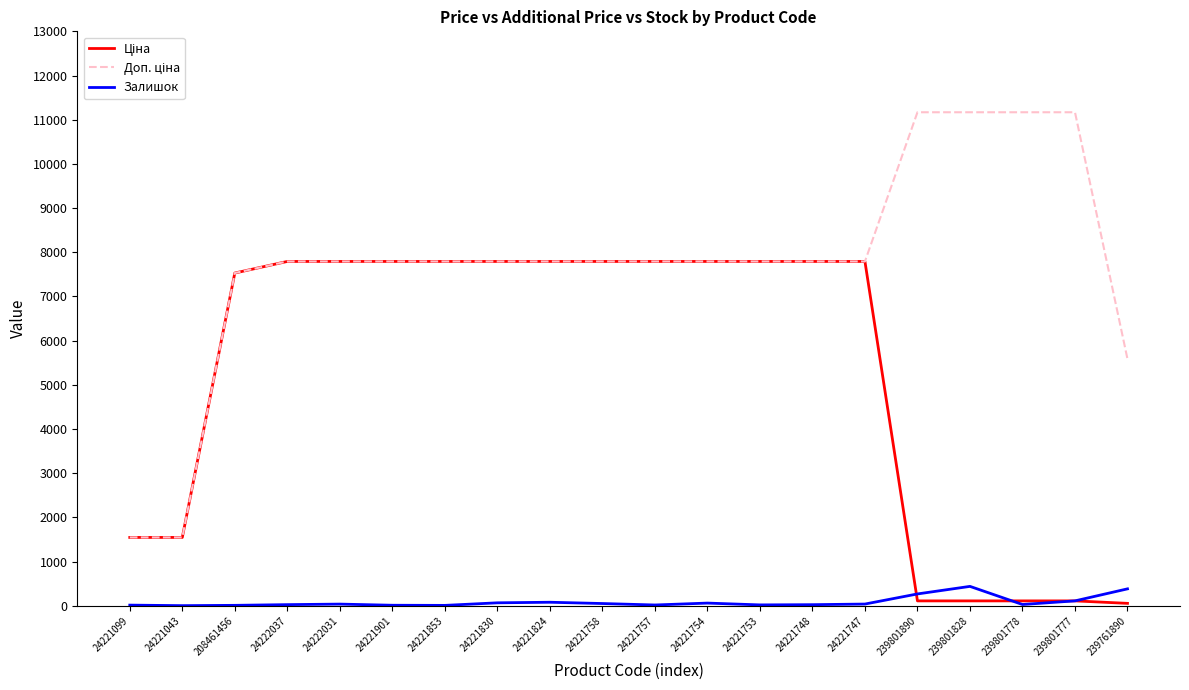

List the labels in order of Доп. ціна value, smallest first.

24221099, 24221043, 239761890, 208461456, 24222037, 24222031, 24221901, 24221853, 24221830, 24221824, 24221758, 24221757, 24221754, 24221753, 24221748, 24221747, 239801890, 239801828, 239801778, 239801777